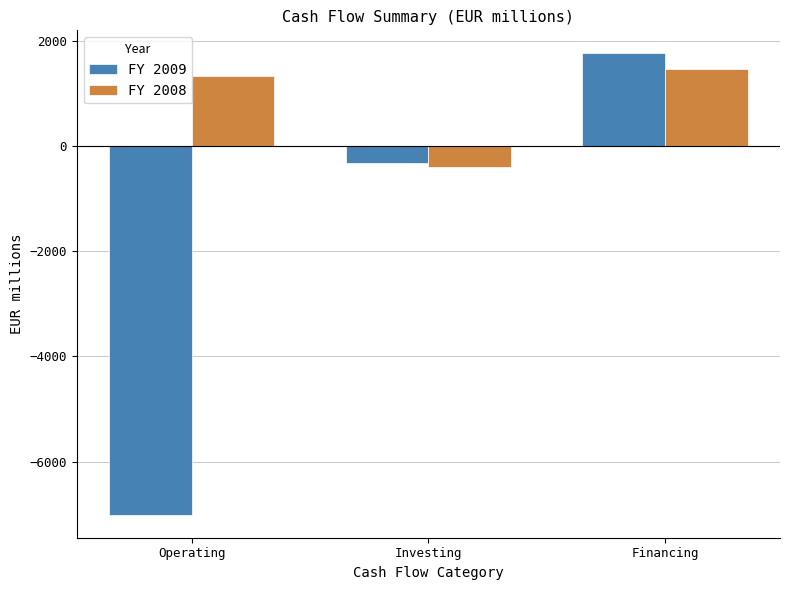

What is the difference between the FY 2009 values at Investing and Financing?

2081